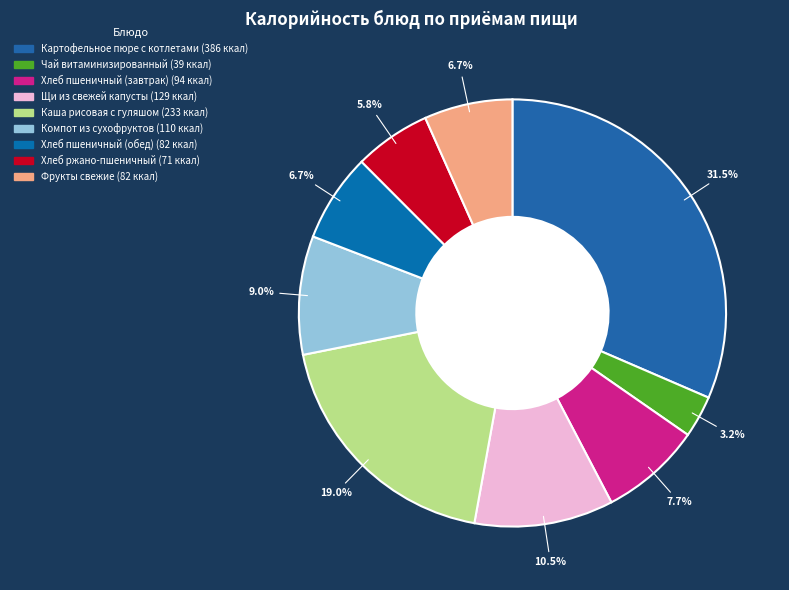

What is the change in value from Щи из свежей капусты to Каша рисовая с гуляшом?

+104